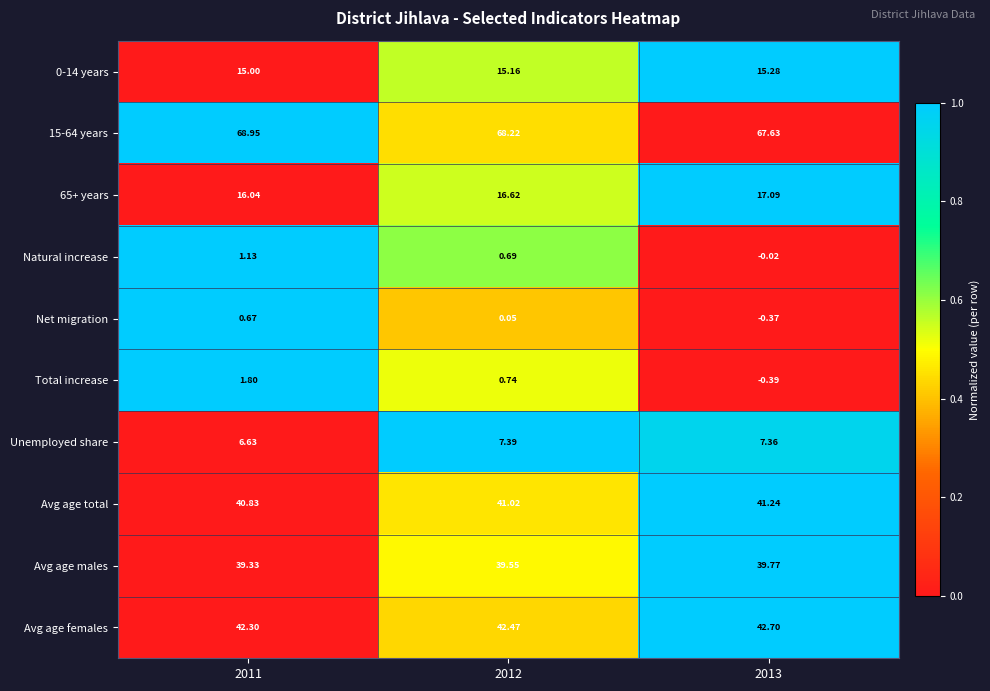

Which series has the widest spread of values?

Total increase